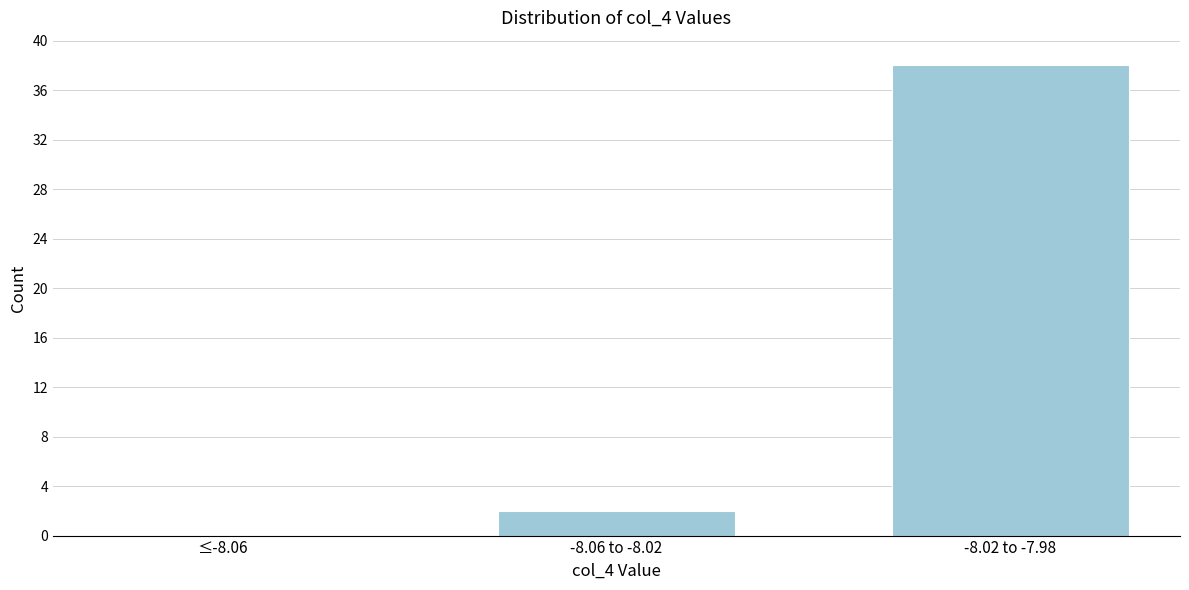

Reading left to right, transcribe all the data shown in this chart.

≤-8.06=0	-8.06 to -8.02=2	-8.02 to -7.98=38